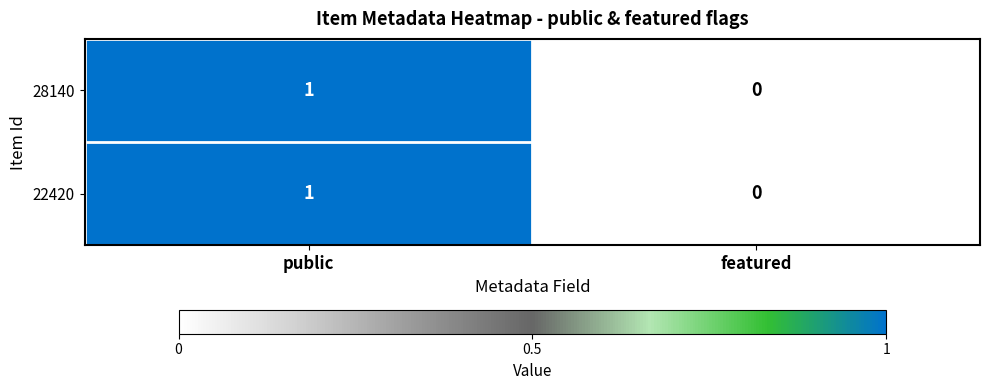

The 22420 series shows 2 at public. True or false?

False